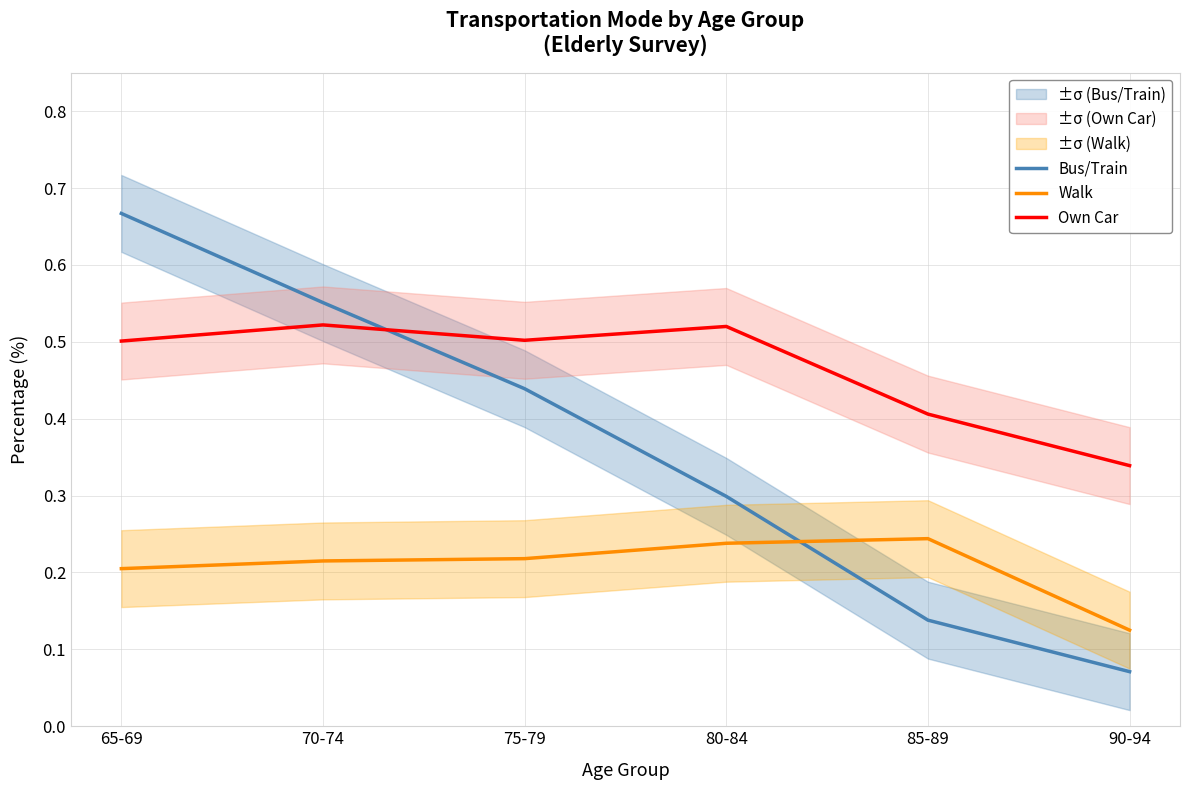

What is the approximate value of Own Car at 85-89?

0.4